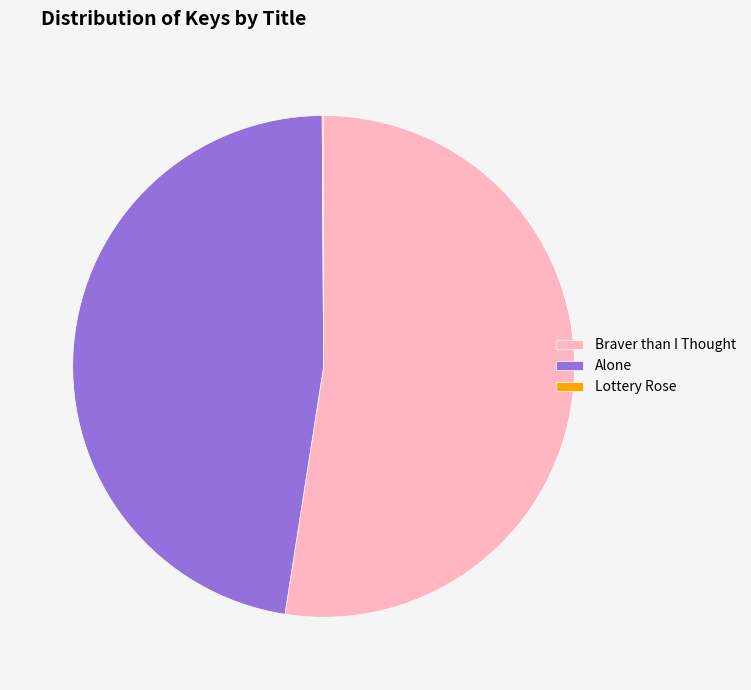

Which has a higher value, Alone or Braver than I Thought?

Braver than I Thought